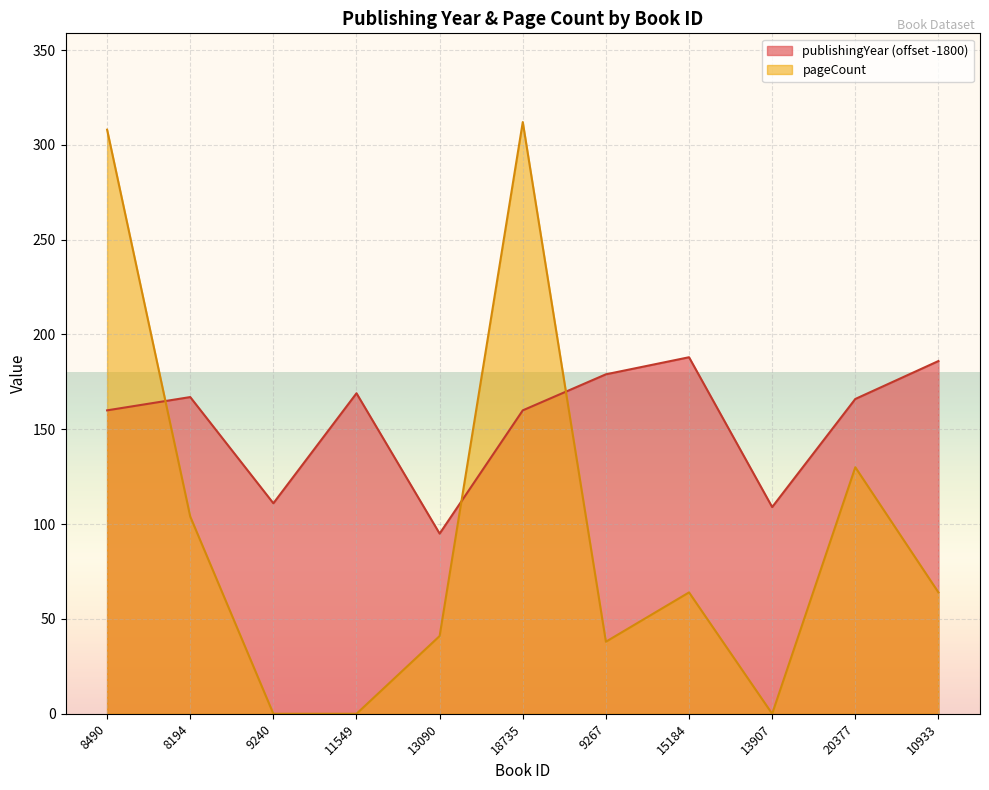

Which category has the lowest value across all series?

9240